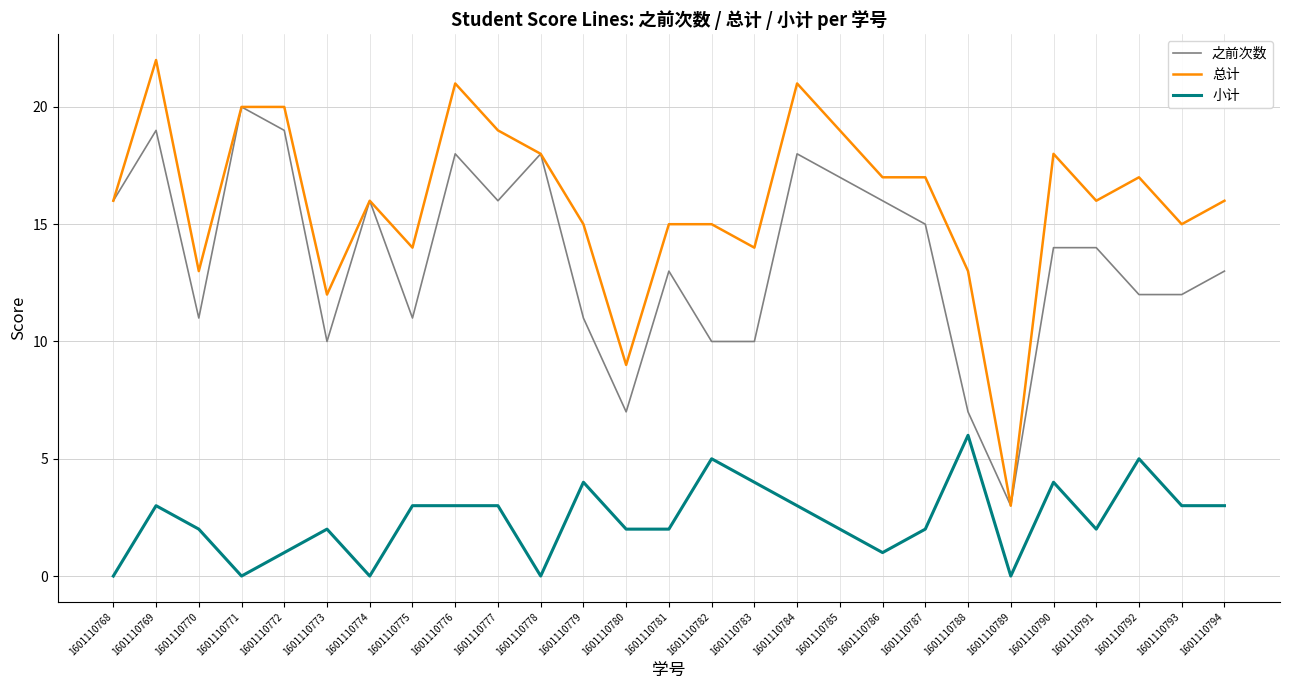

True or false: 总计 and 小计 cross at least once.

False